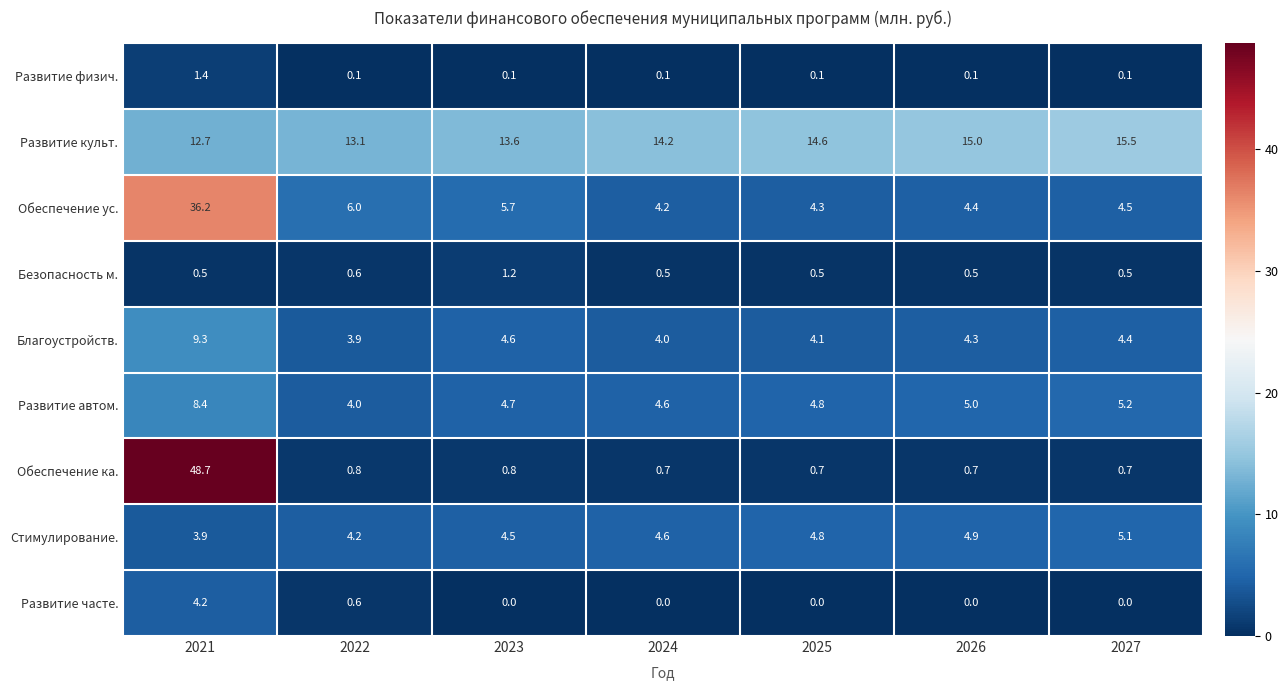

Where does the Развитие культ. series first go above 14?

2024